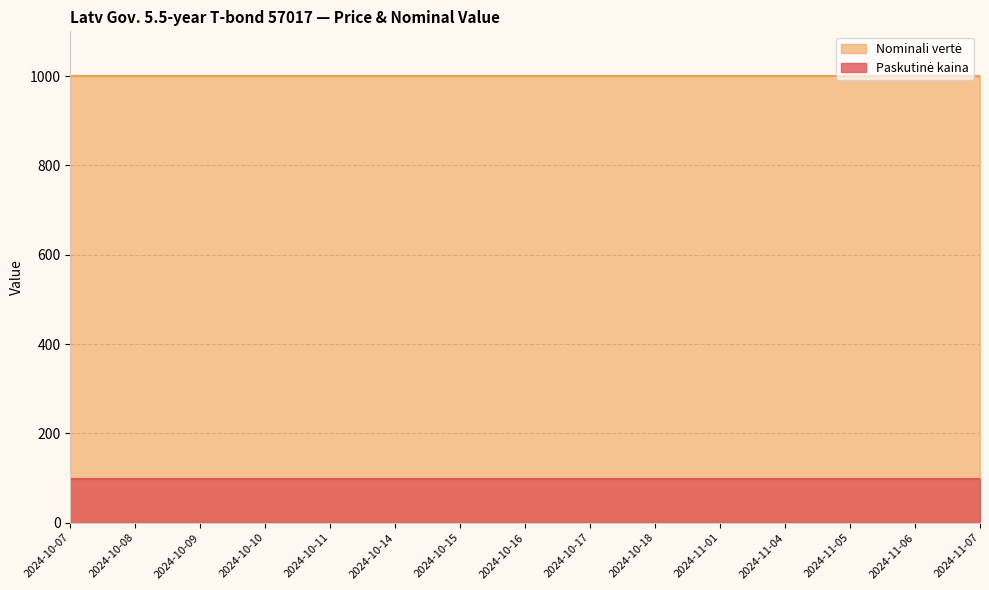

What is the value of the Paskutinė kaina point at the 13th from the left?

96.9